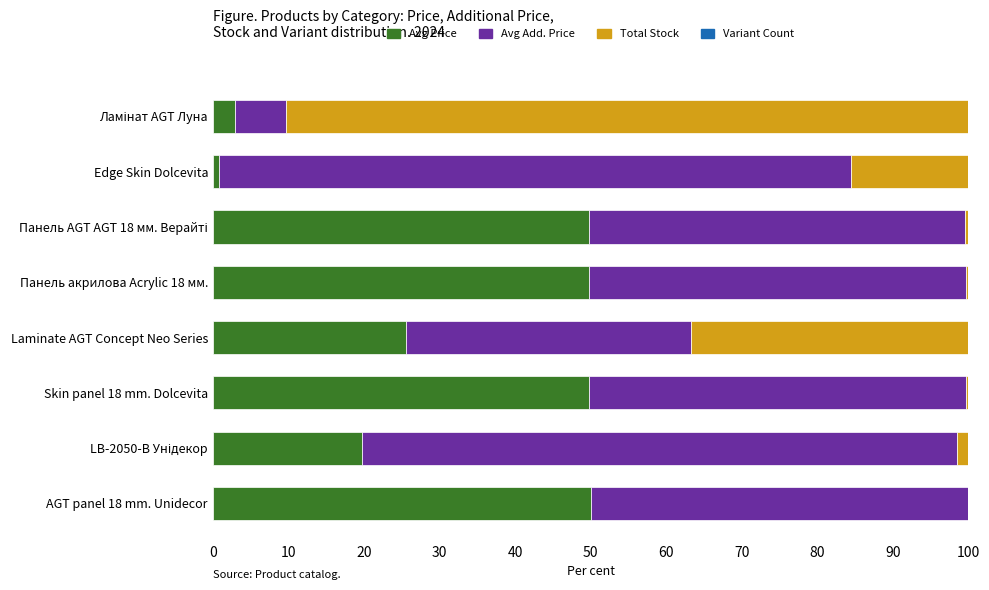

Is it true that Avg Price equals 17.3 at Skin panel 18 mm. Dolcevita?

False